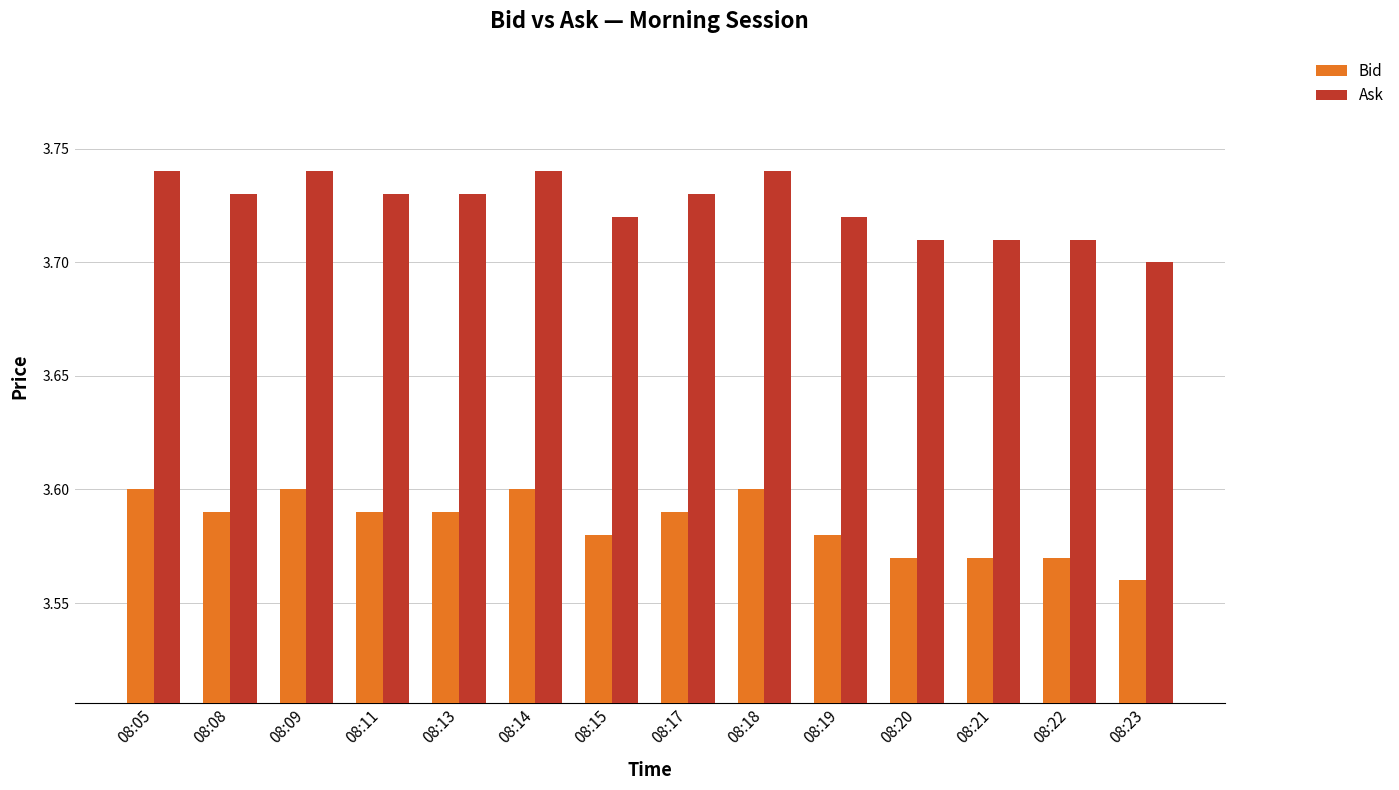

Where is Bid nearest to the value 3?

08:23